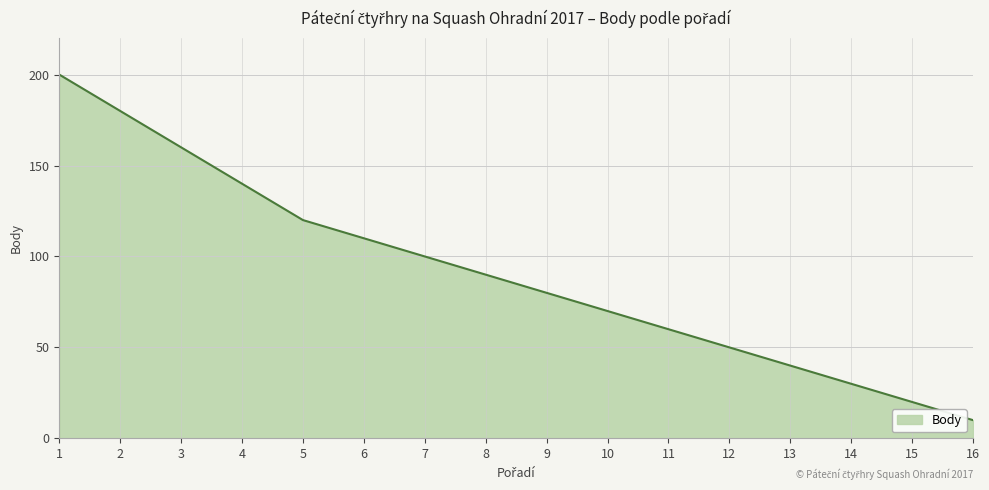

Which category has the lowest value across all series?

16